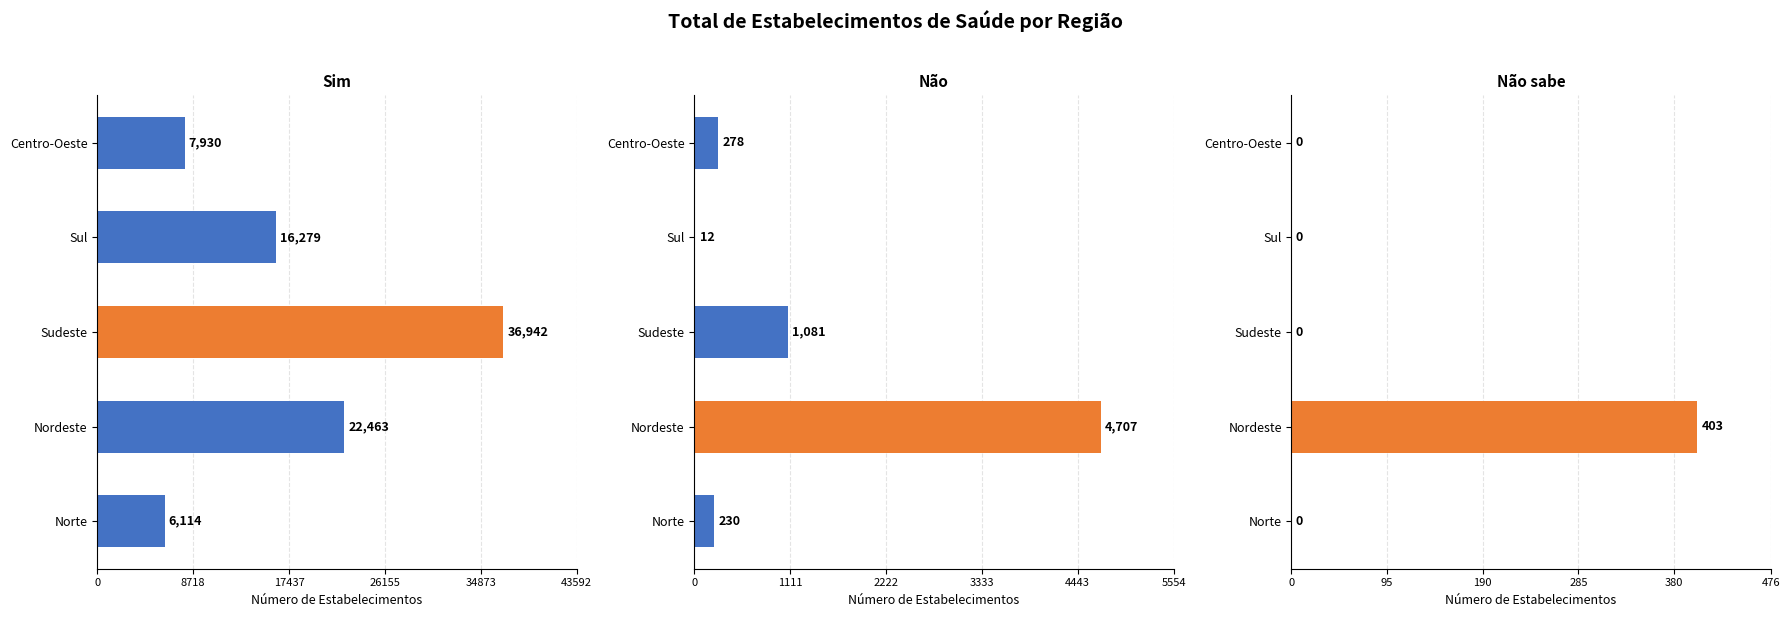

Does the chart contain any negative values?

No